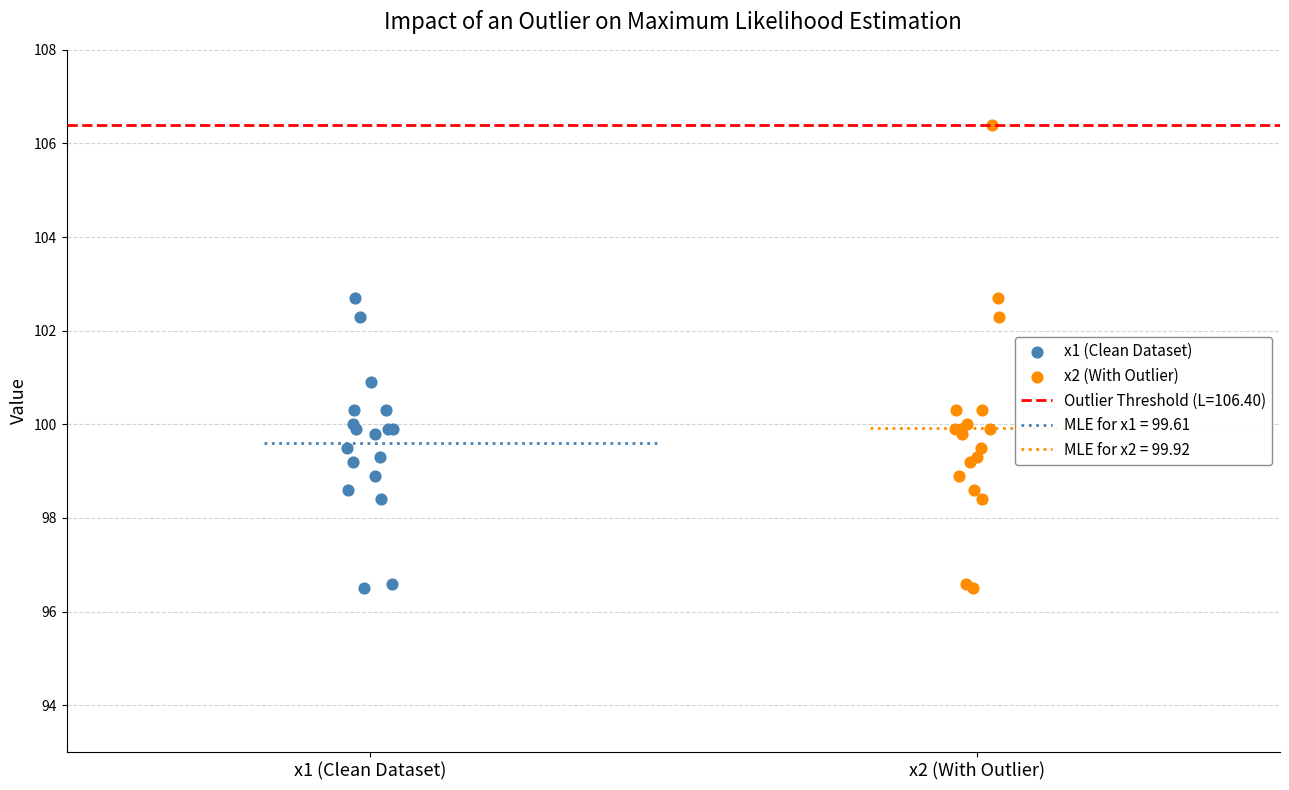

Which series has the largest Y range (max minus min)?

x2 (With Outlier)